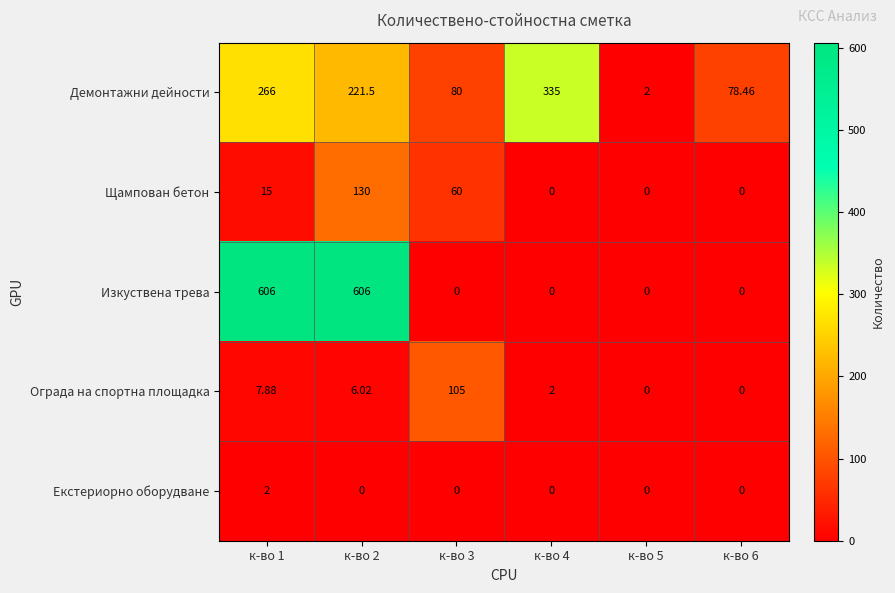

Rank the series by their maximum value, from highest to lowest.

Изкуствена трева, Демонтажни дейности, Щампован бетон, Ограда на спортна площадка, Екстериорно оборудване